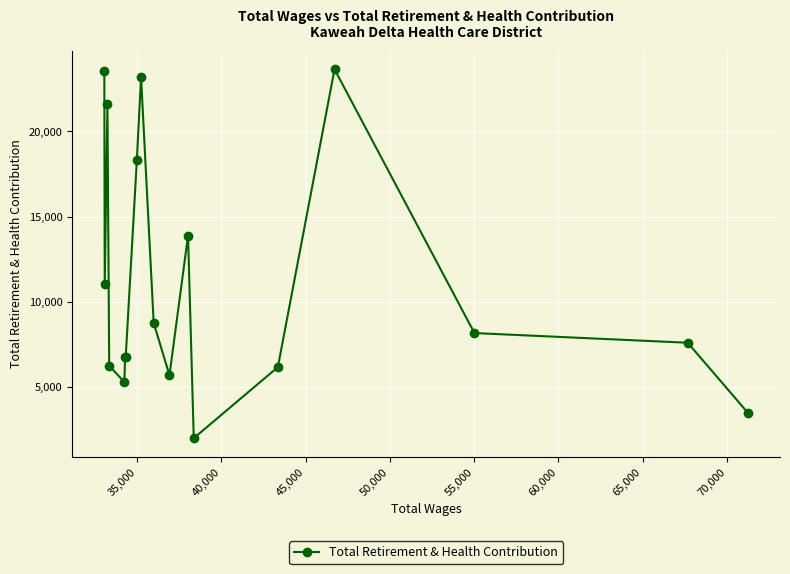

What is the sum of all values?

201913